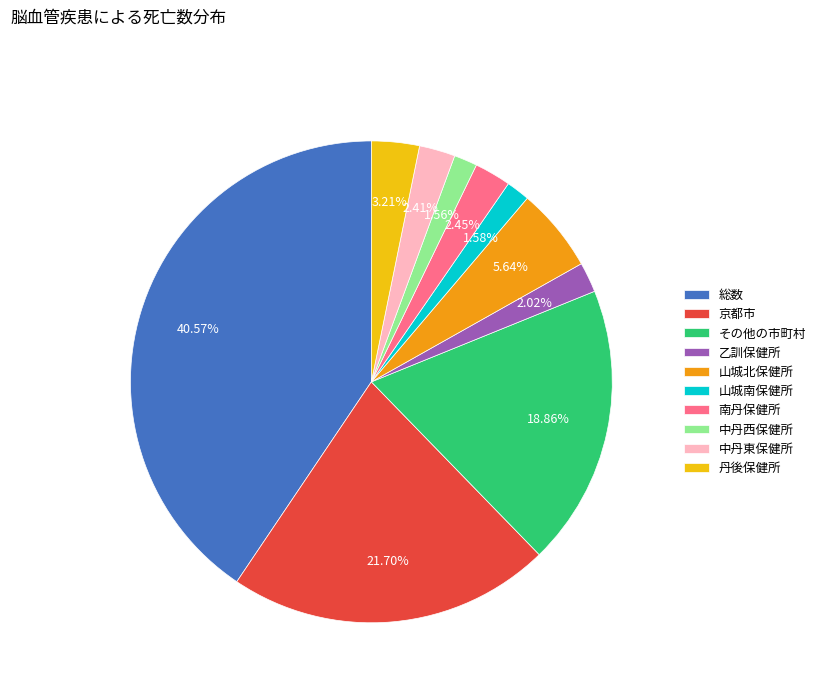

Is there any slice that represents more than half of the pie?

No